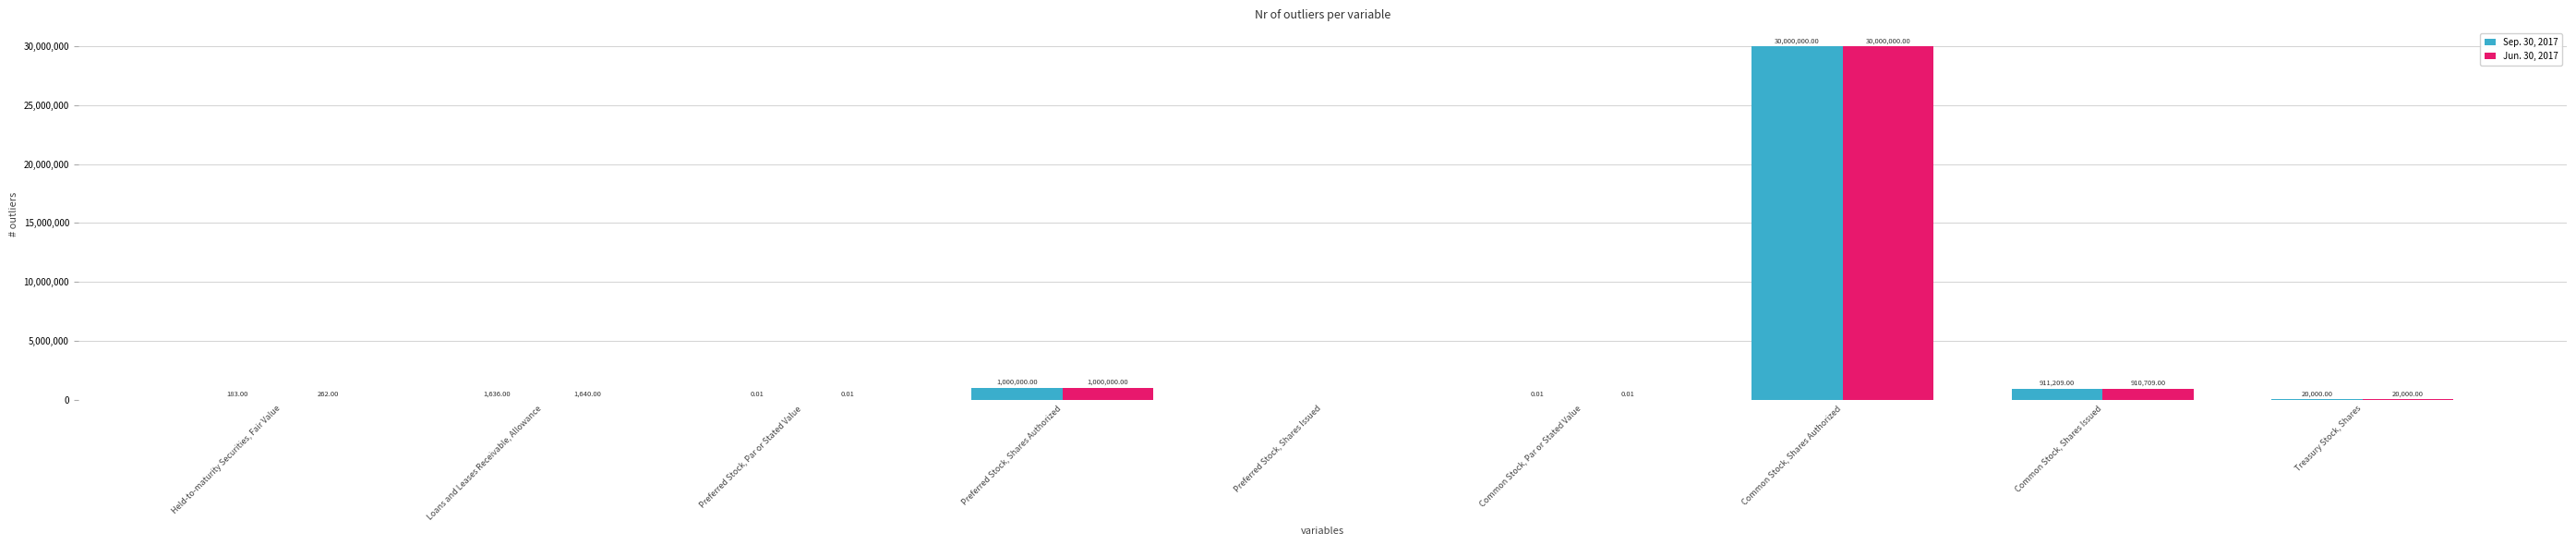

The Jun. 30, 2017 series shows 1640.0 at Loans and Leases Receivable, Allowance. True or false?

True